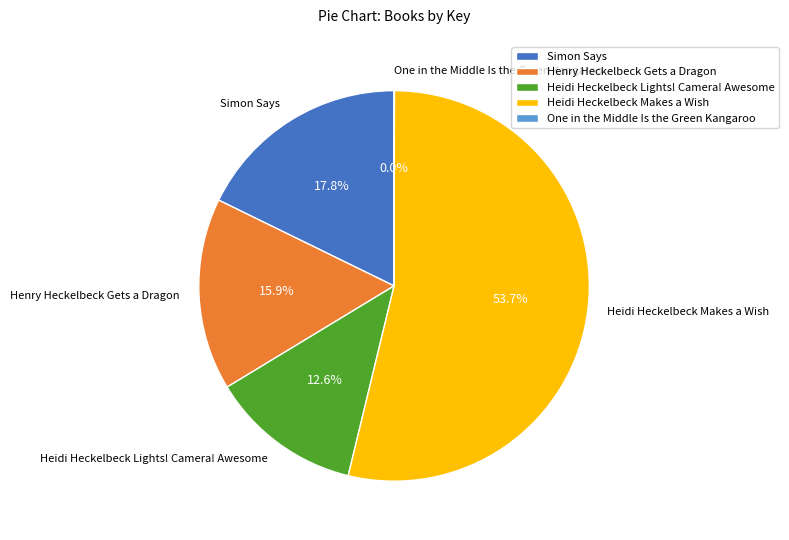

What percentage is NOT represented by Heidi Heckelbeck Lights! Camera! Awesome?

87.4%